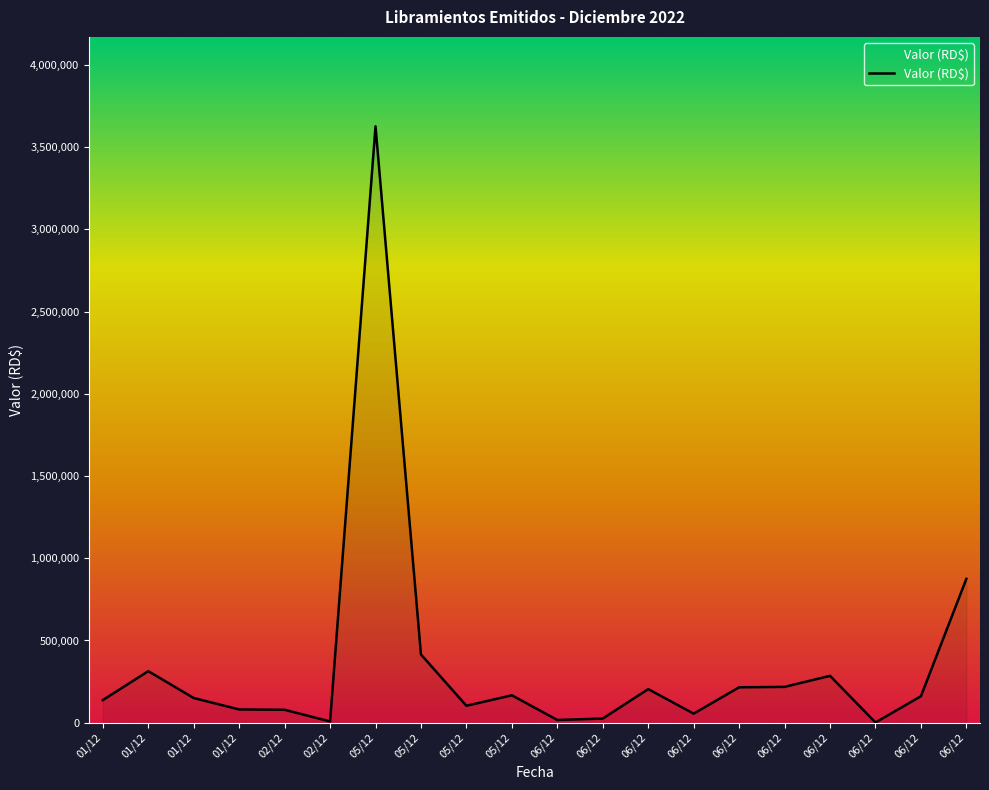

Does the chart display data point markers on the line(s)?

No